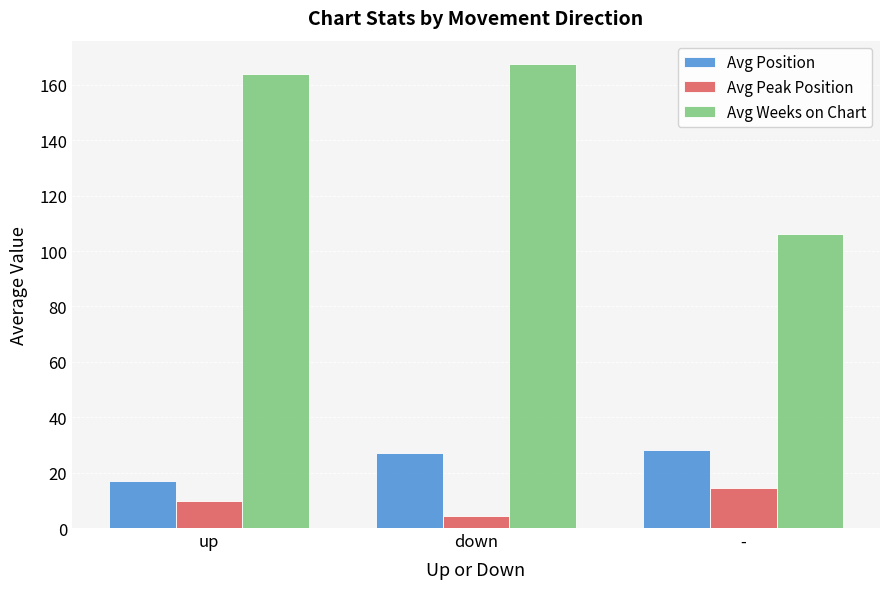

Is it true that Avg Position equals 38.4 at -?

False